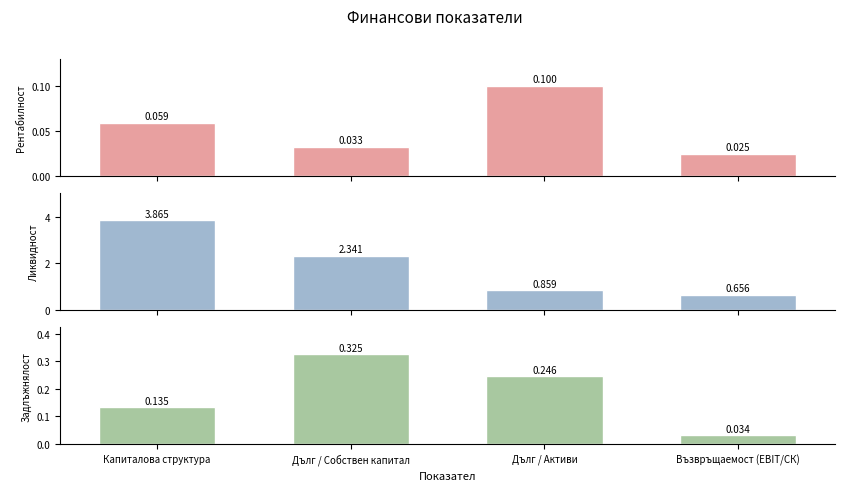

Which category has the lowest value in the Рентабилност series?

Възвръщаемост (EBIT/СК)